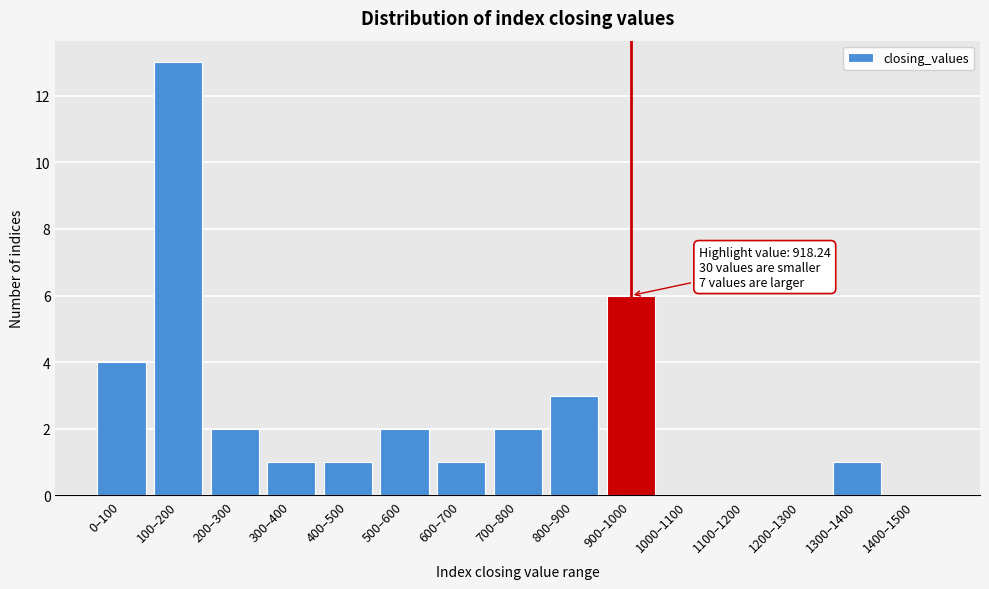

Reading left to right, what are all the values shown in this chart?

0–100=4	100–200=13	200–300=2	300–400=1	400–500=1	500–600=2	600–700=1	700–800=2	800–900=3	900–1000=6	1000–1100=0	1100–1200=0	1200–1300=0	1300–1400=1	1400–1500=0